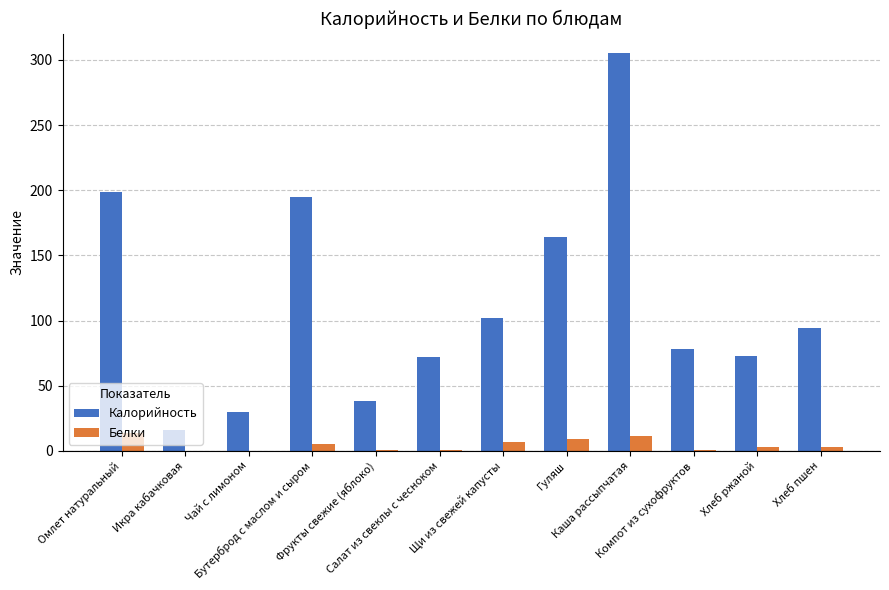

How many distinct data groups are displayed?

2